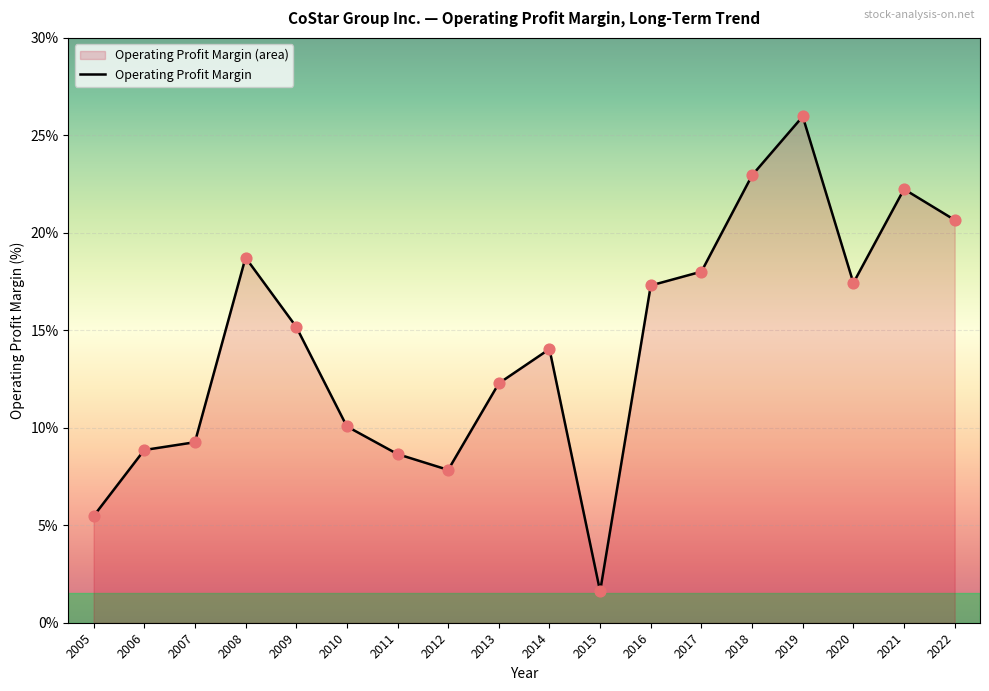

What is the change in value from 2006 to 2016?

+8.4